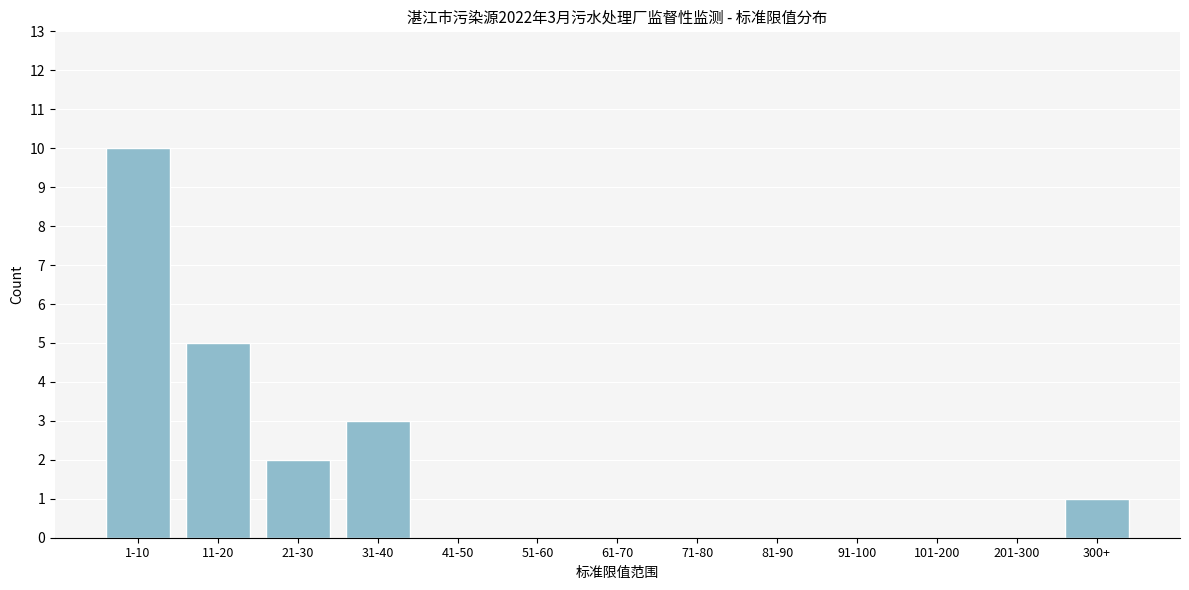

Reading left to right, transcribe all the data shown in this chart.

1-10=10	11-20=5	21-30=2	31-40=3	41-50=0	51-60=0	61-70=0	71-80=0	81-90=0	91-100=0	101-200=0	201-300=0	300+=1